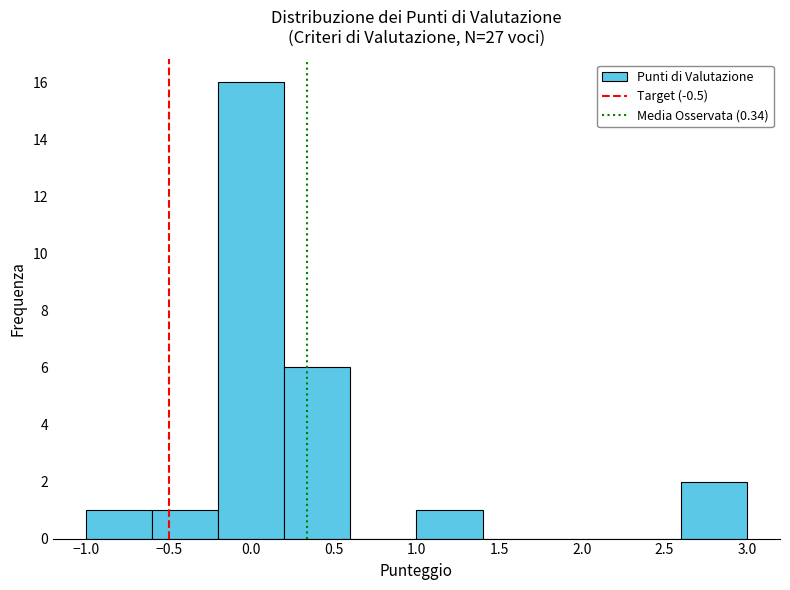

What is the height of the bar covering -1.0 to -0.6 on the x-axis? The values are not printed on the chart, so give them approximately, as read against the axis.

1